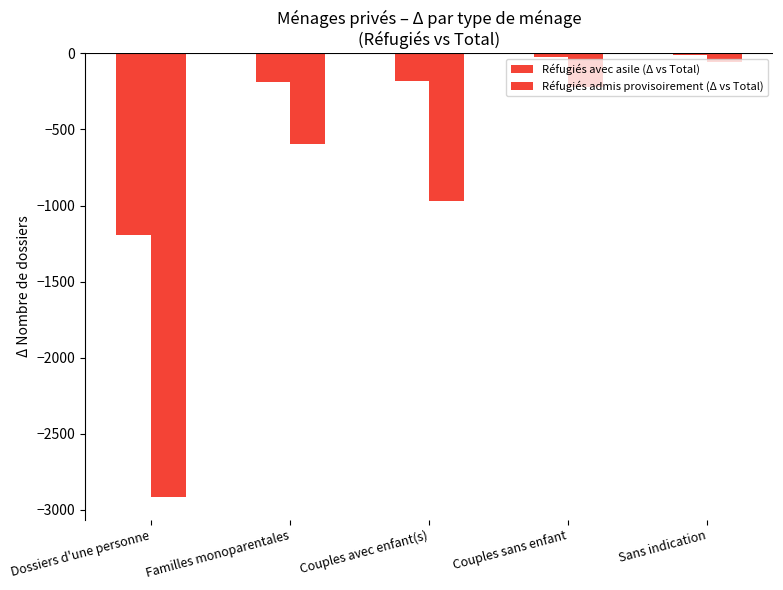

How many distinct data groups are displayed?

2